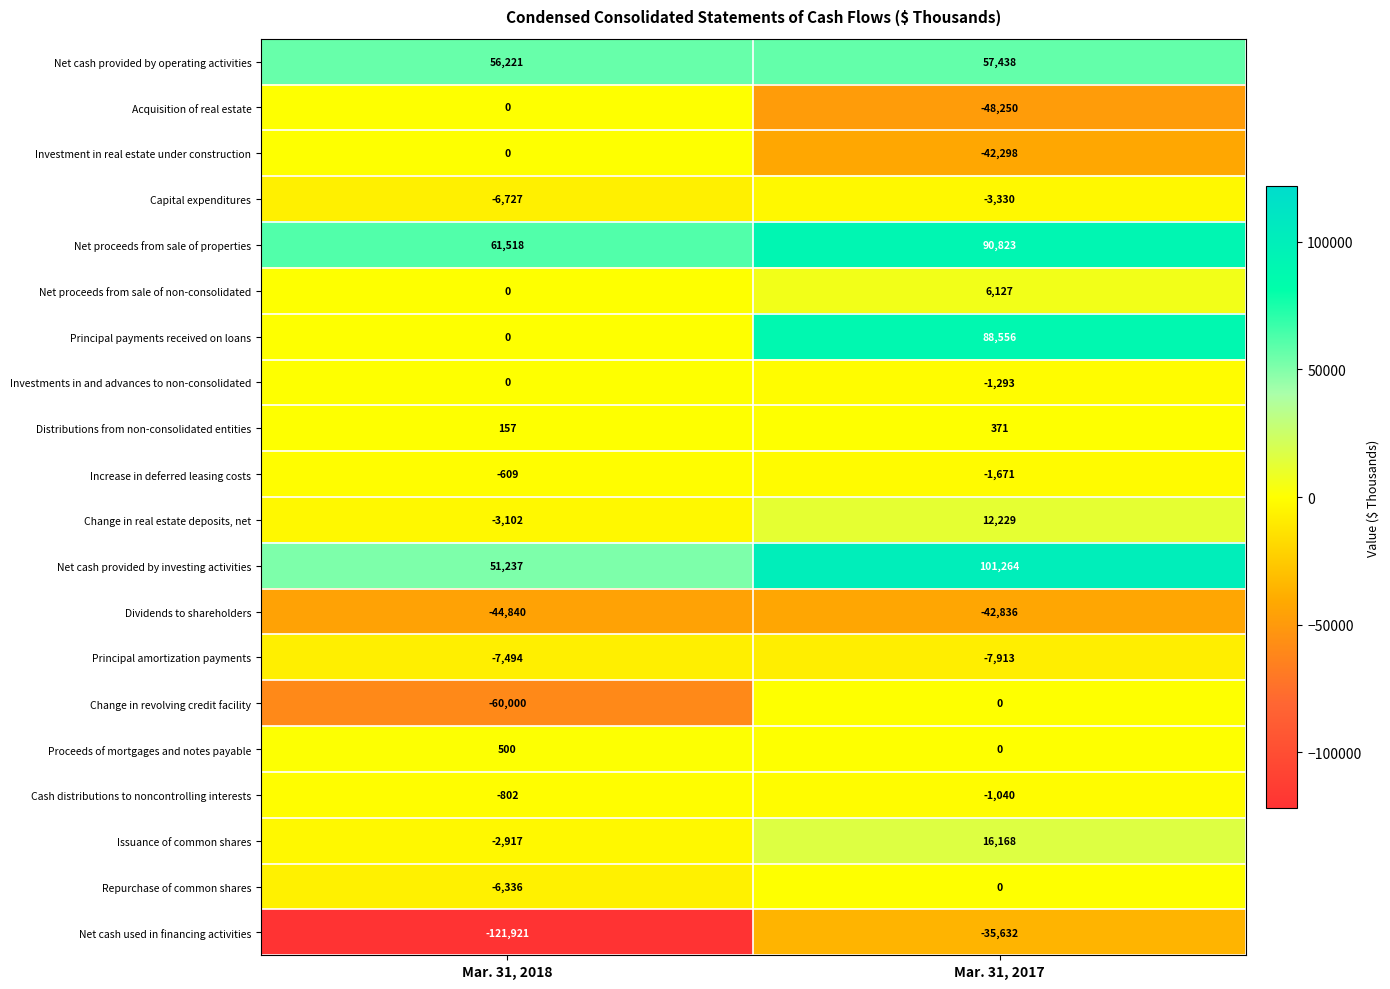

List the labels in order of Principal amortization payments value, largest first.

Mar. 31, 2018, Mar. 31, 2017